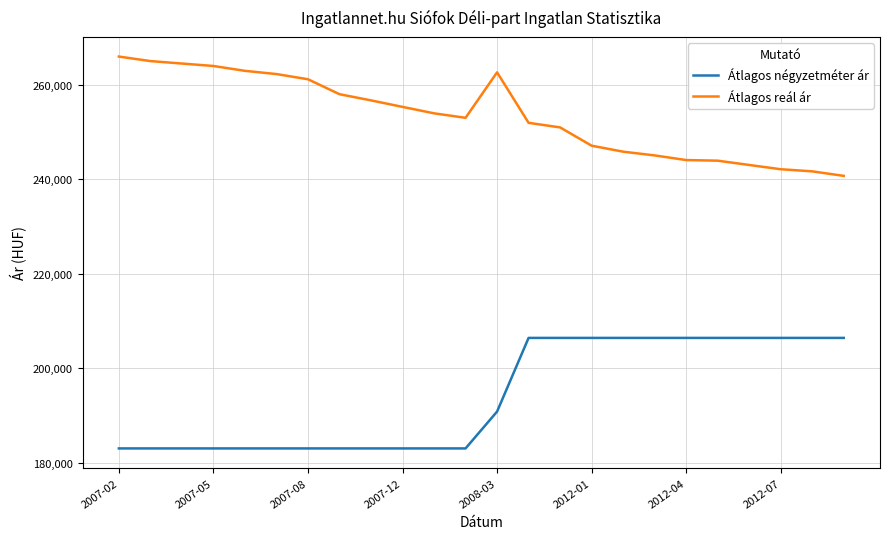

Rank the series by their maximum value, from lowest to highest.

Átlagos négyzetméter ár, Átlagos reál ár